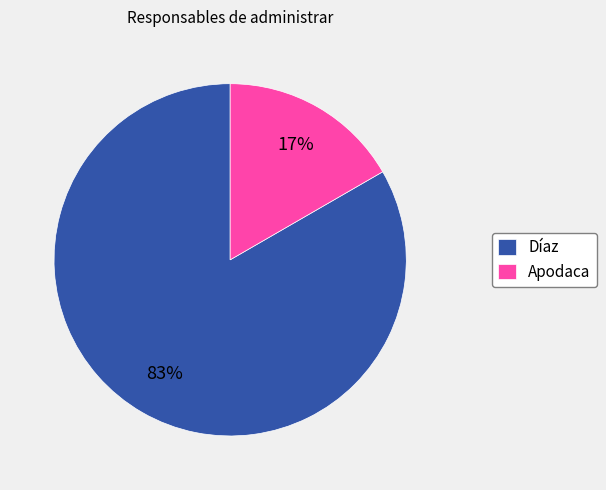

Rank the categories by value from highest to lowest.

Díaz, Apodaca